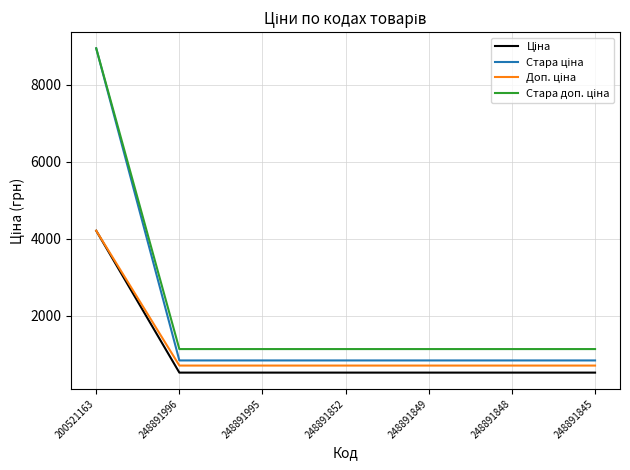

What is the total value across all series at 248891852?

3175.2